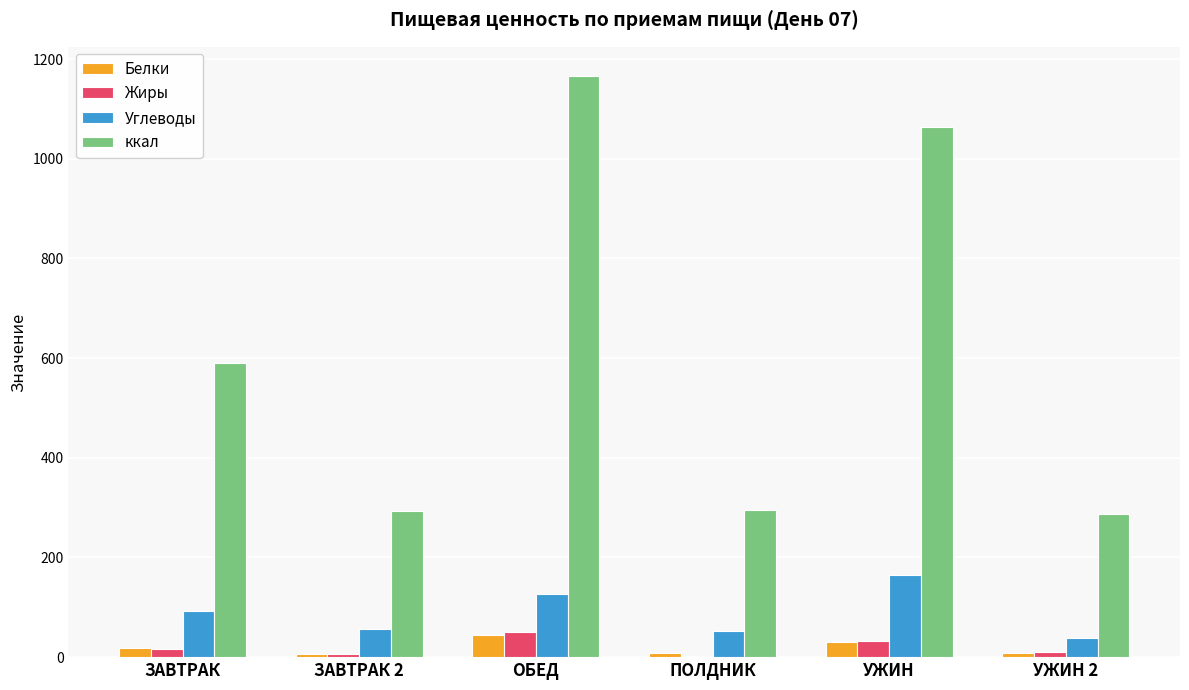

Are the bars grouped side by side (vs. stacked)?

Yes